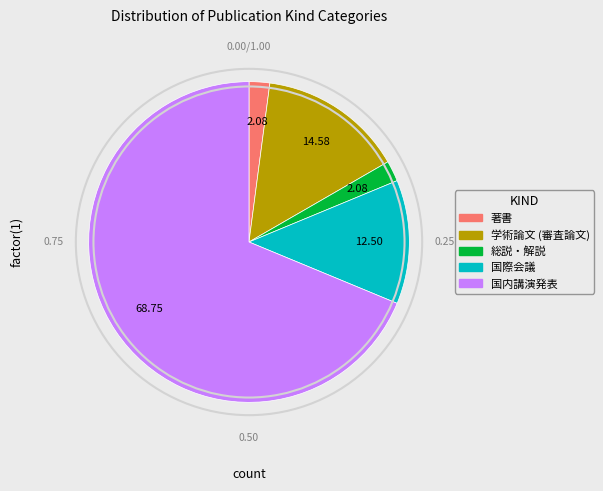

How many segments does this pie chart have?

5